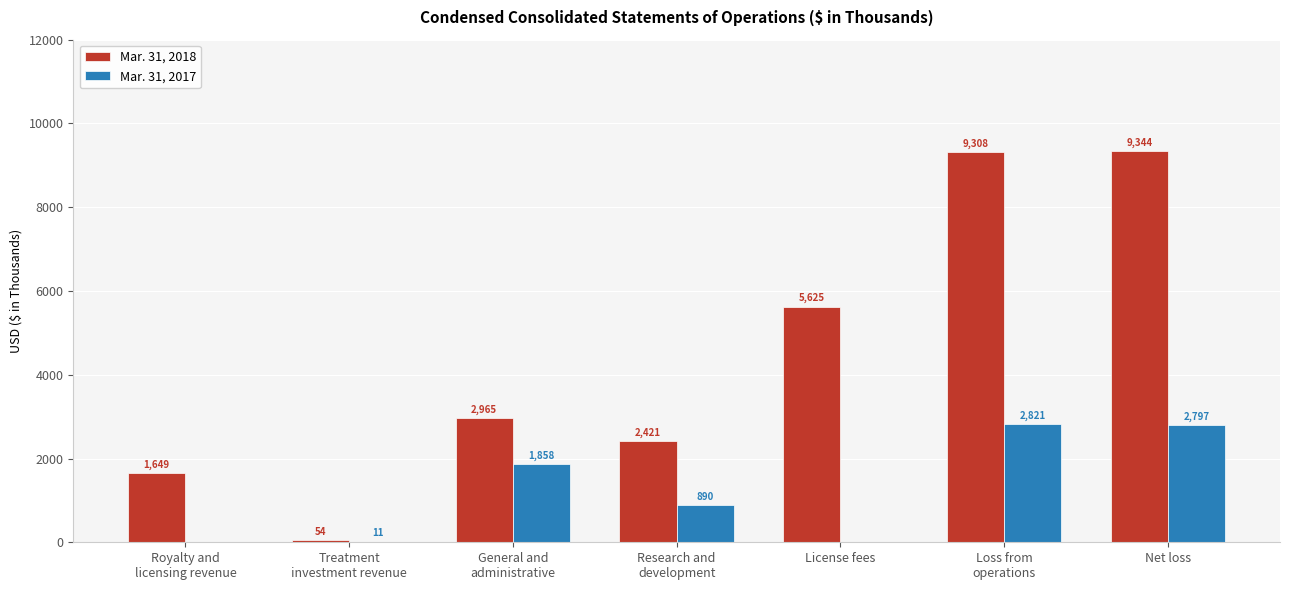

Are the bars horizontal?

No